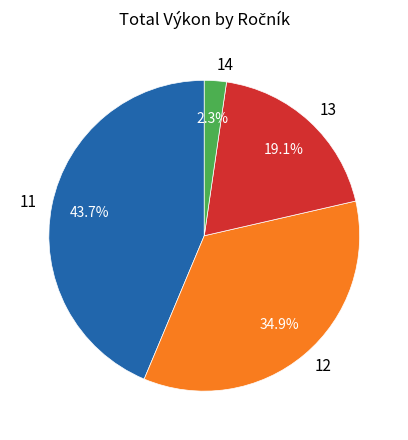

What is the smallest slice in the pie chart?

14